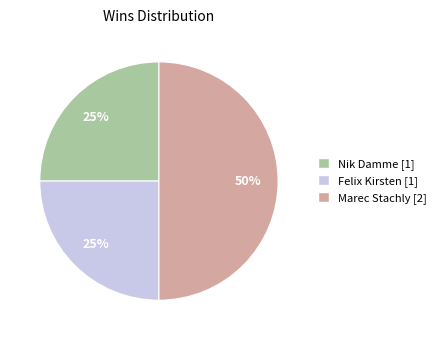

To the nearest percent, what is the combined percentage of Felix Kirsten and Marec Stachly?

75%